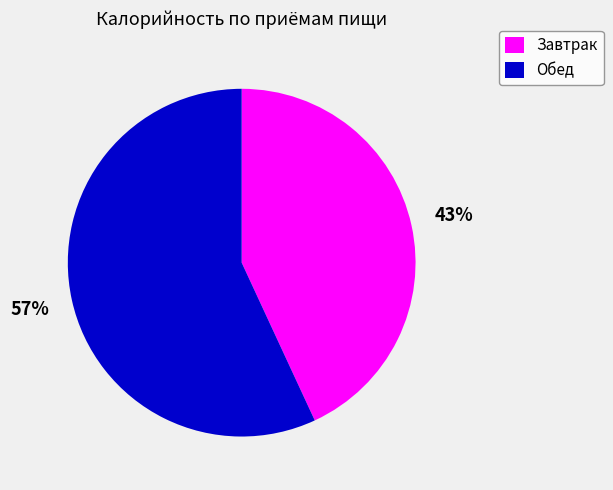

To the nearest percent, what is the difference between the Завтрак and Обед slice percentages?

14%